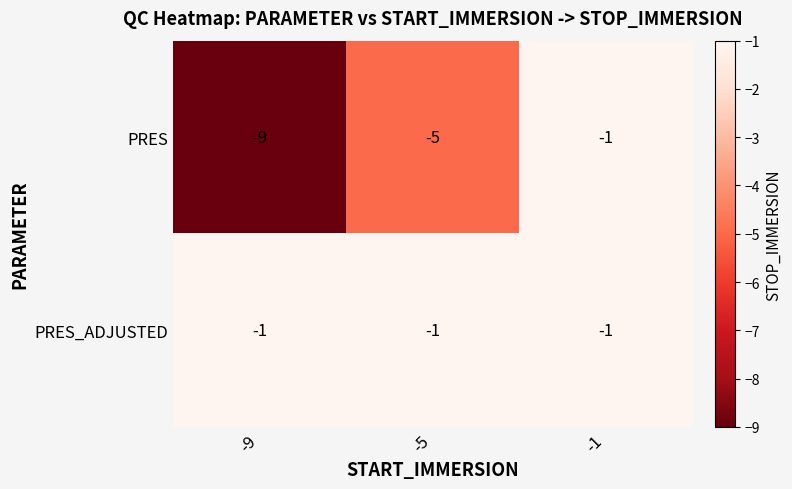

True or false: PRES_ADJUSTED has a value of -2 at -5.

False